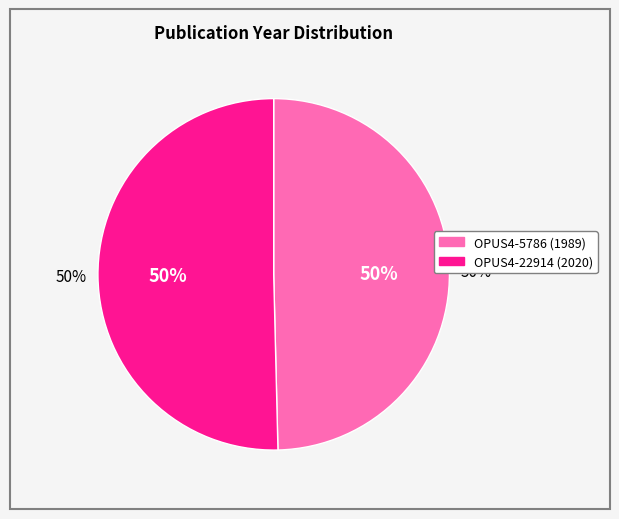

Which slice represents more than half of the pie?

OPUS4-22914